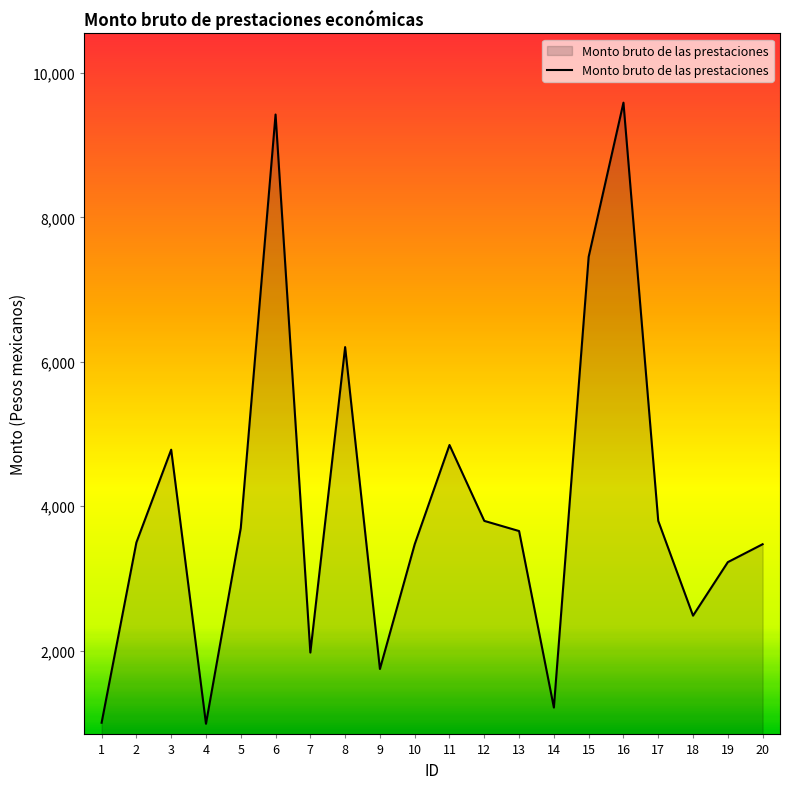

At which category does the data reach its first local valley?

4